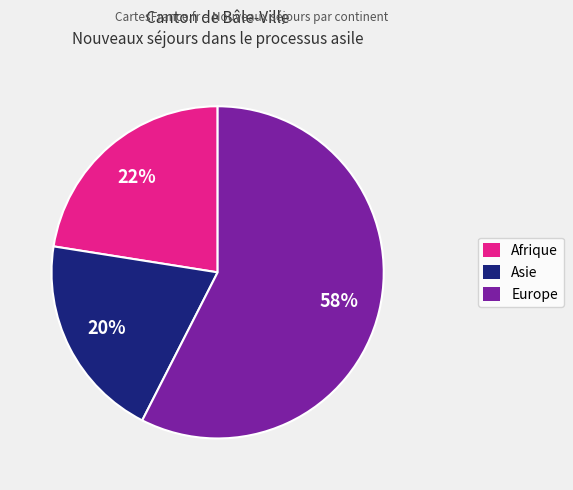

To the nearest percent, what is the average slice percentage?

33%